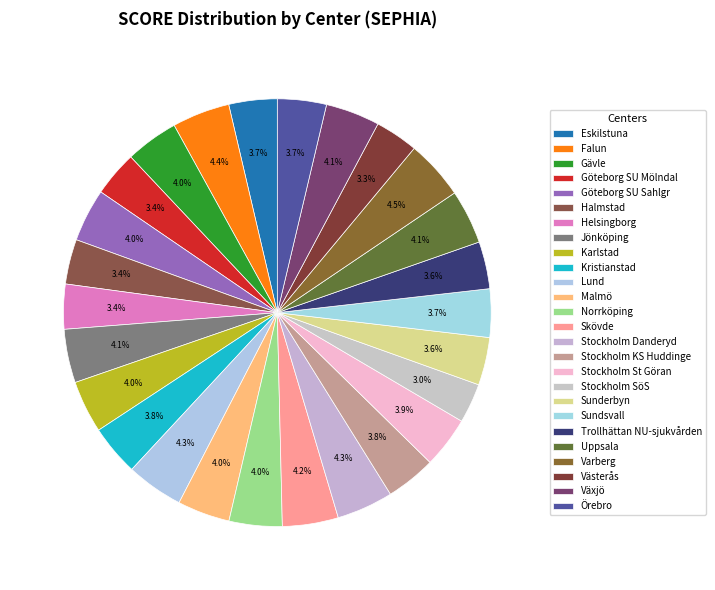

How many slices are in this pie chart?

26